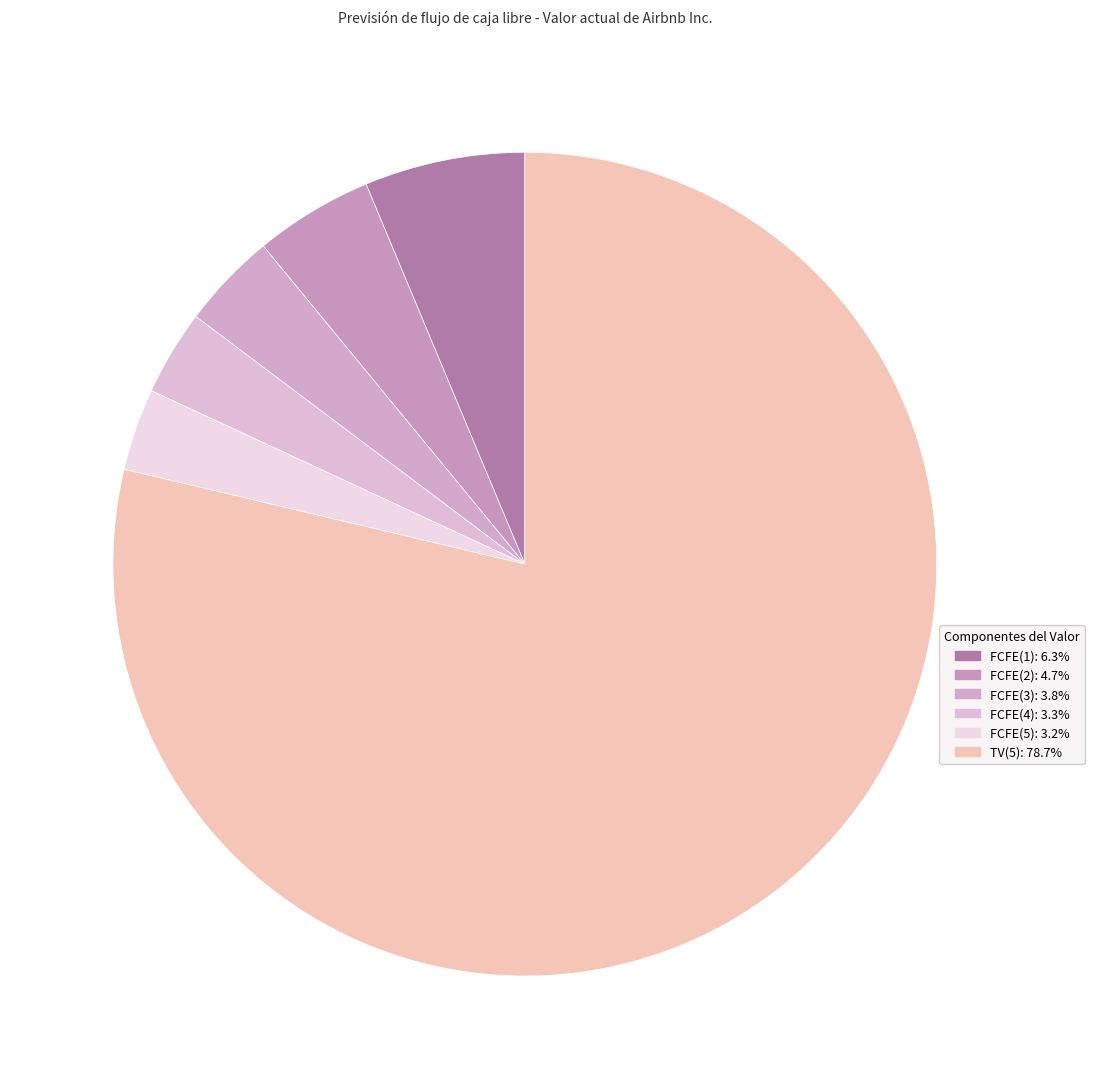

Rank the categories by value from lowest to highest.

FCFE(5), FCFE(4), FCFE(3), FCFE(2), FCFE(1), TV(5)